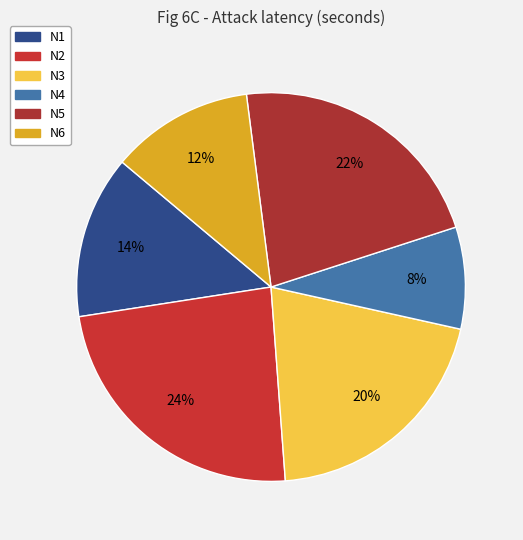

Is N5 the majority of the pie?

No